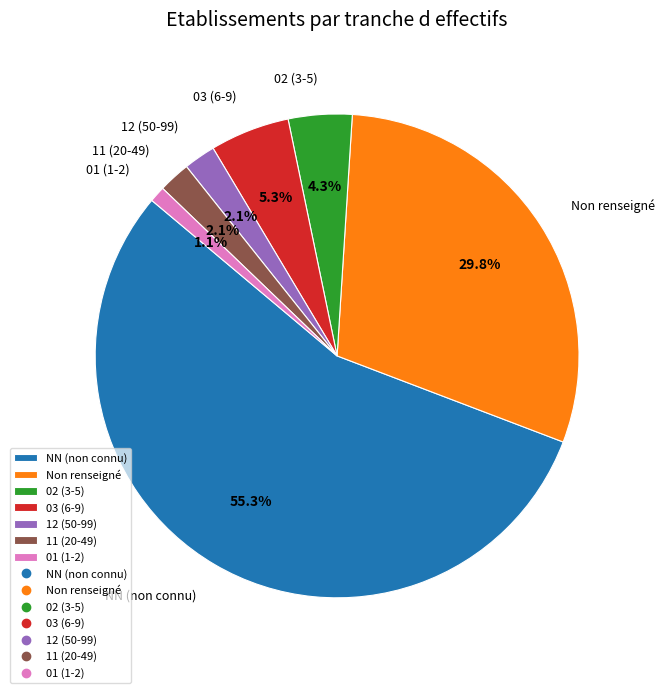

What percentage do 11 (20-49) and 02 (3-5) together represent?

6.4%